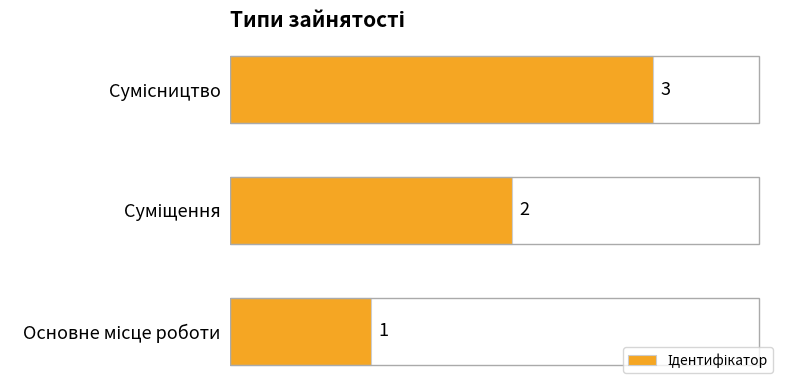

How many values are between 1 and 3?

3